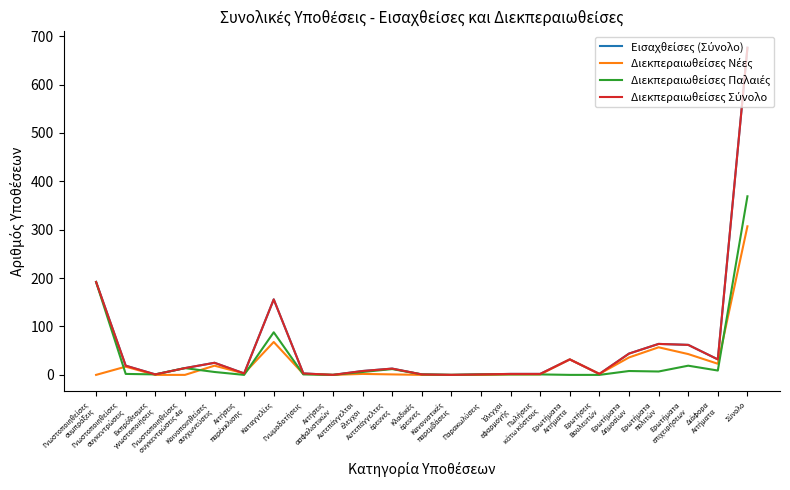

Does the chart have visible grid lines?

No